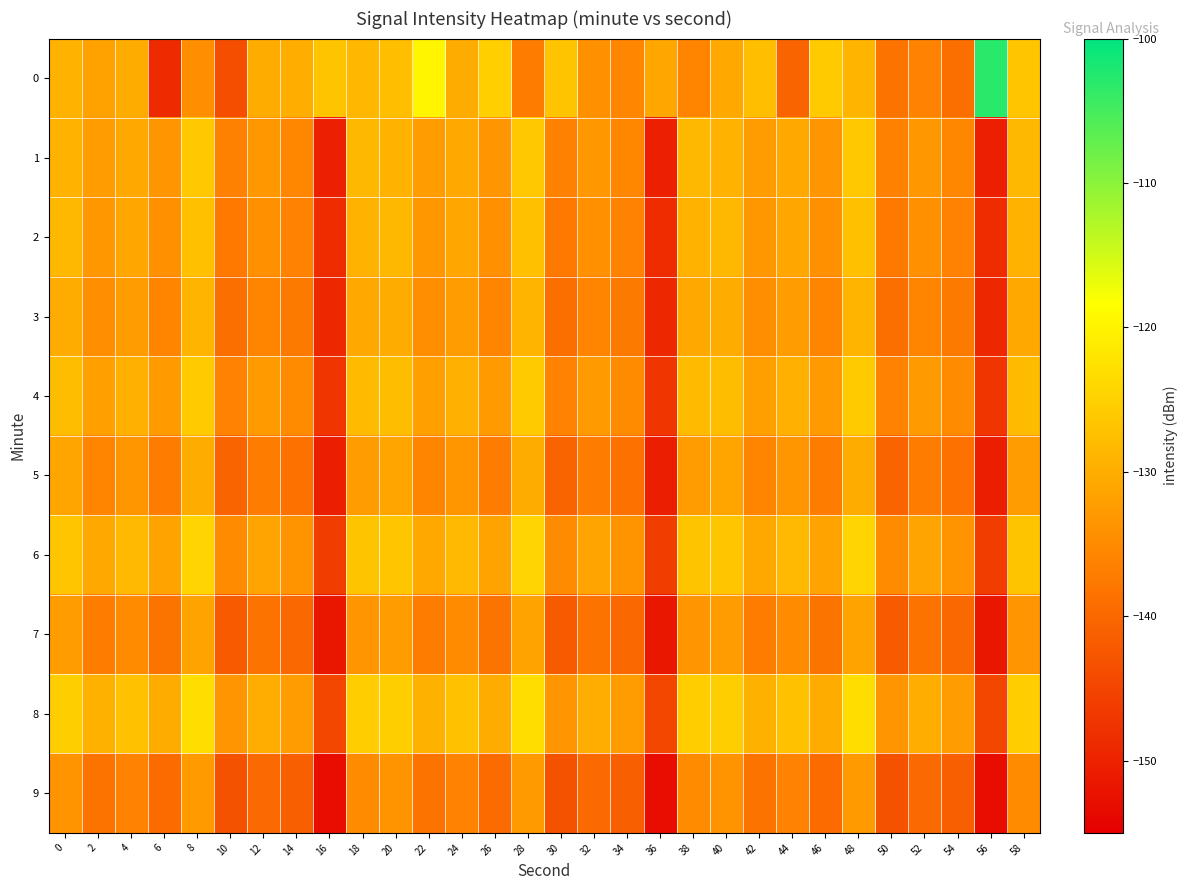

Which has a higher value, 28 or 40?

40